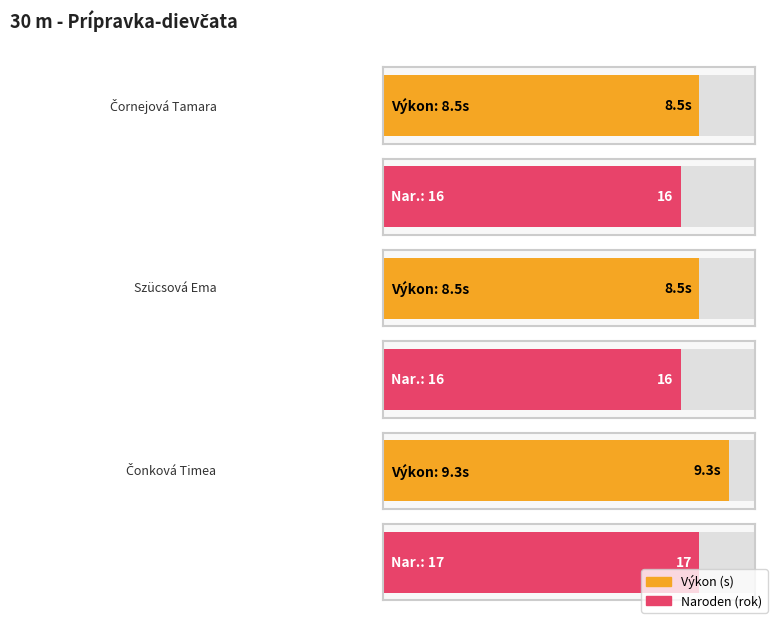

What is the minimum value shown in the chart?

8.5